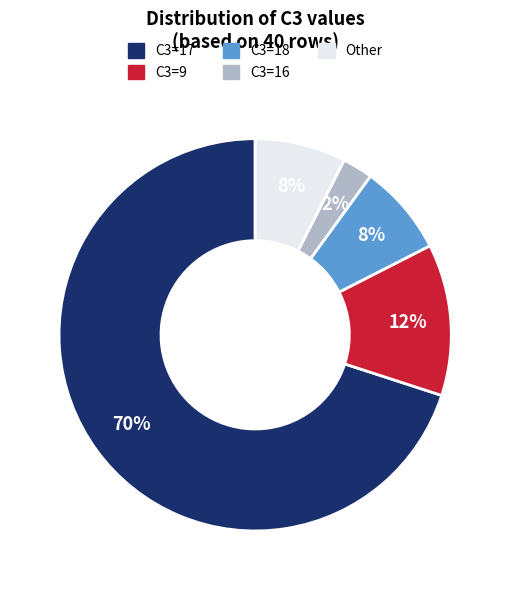

To the nearest percent, what is the average slice percentage?

20%